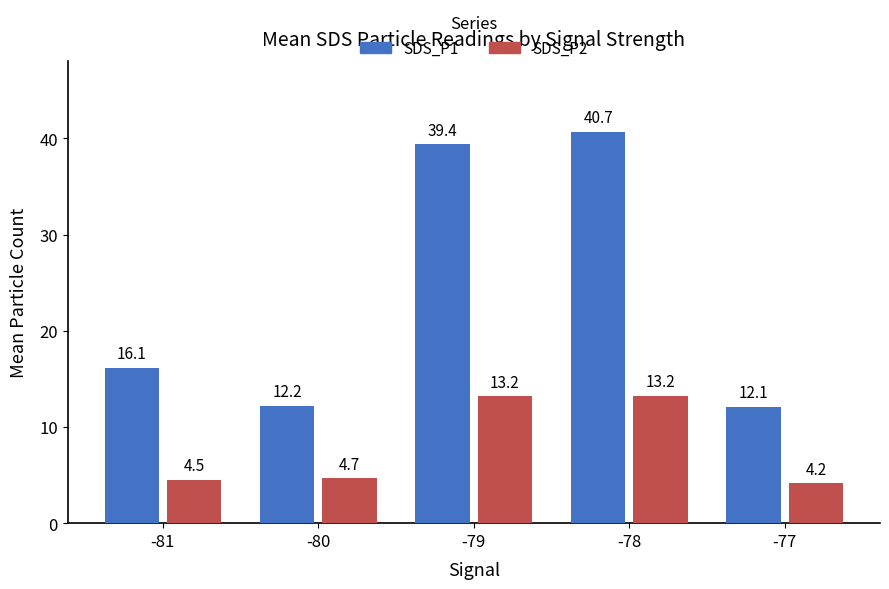

What is the difference between the maximum and minimum values in the SDS_P1 series?

28.6